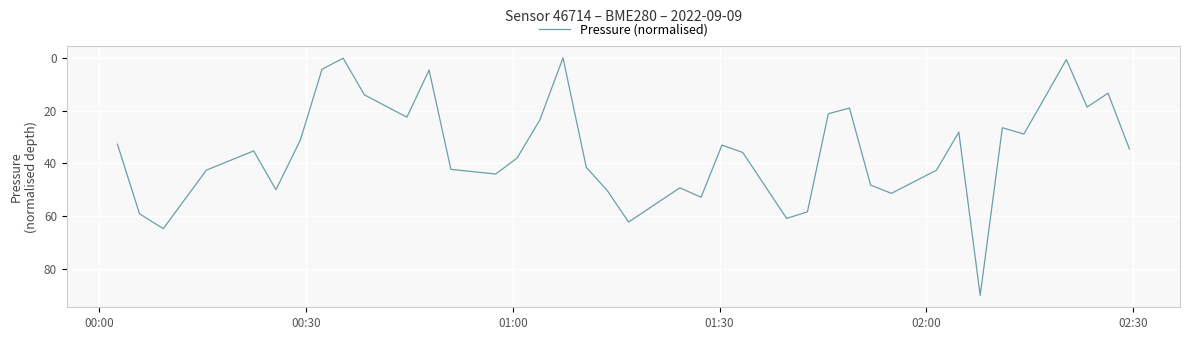

What is the maximum value shown in the chart?

90.0